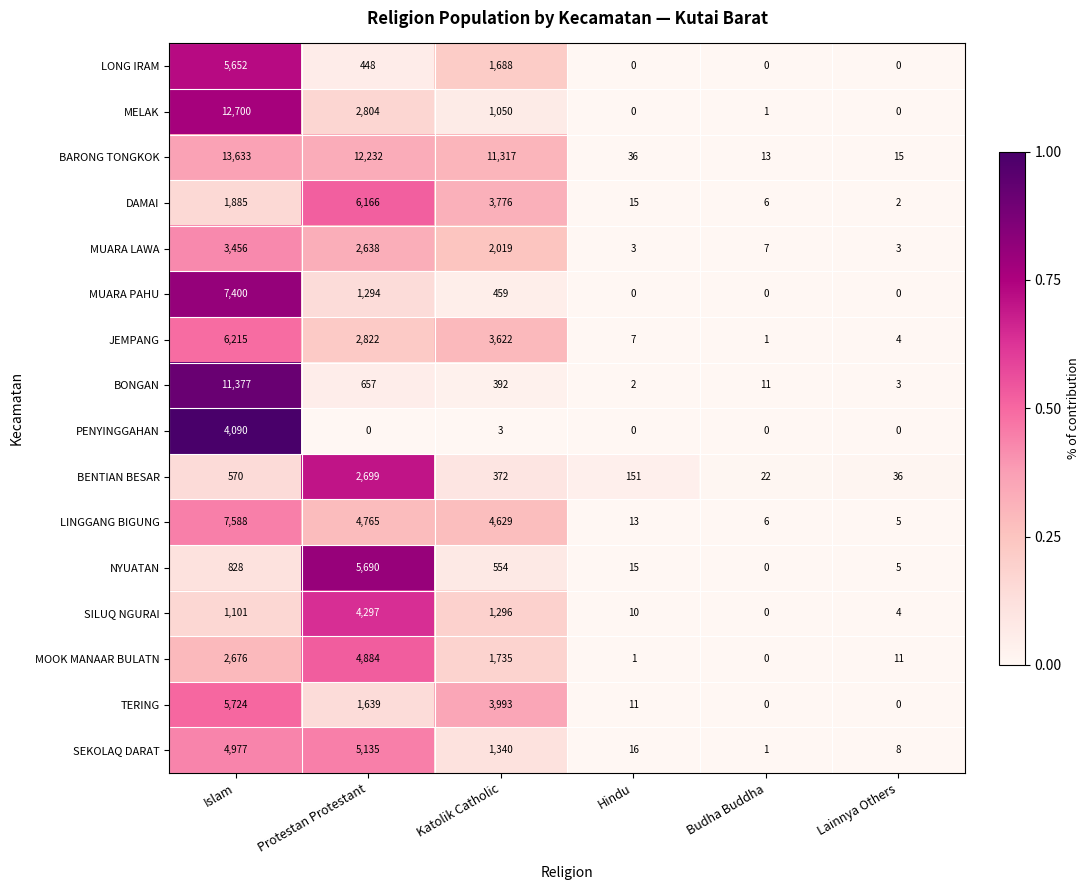

At which label is BENTIAN BESAR closest to 1360?

Islam